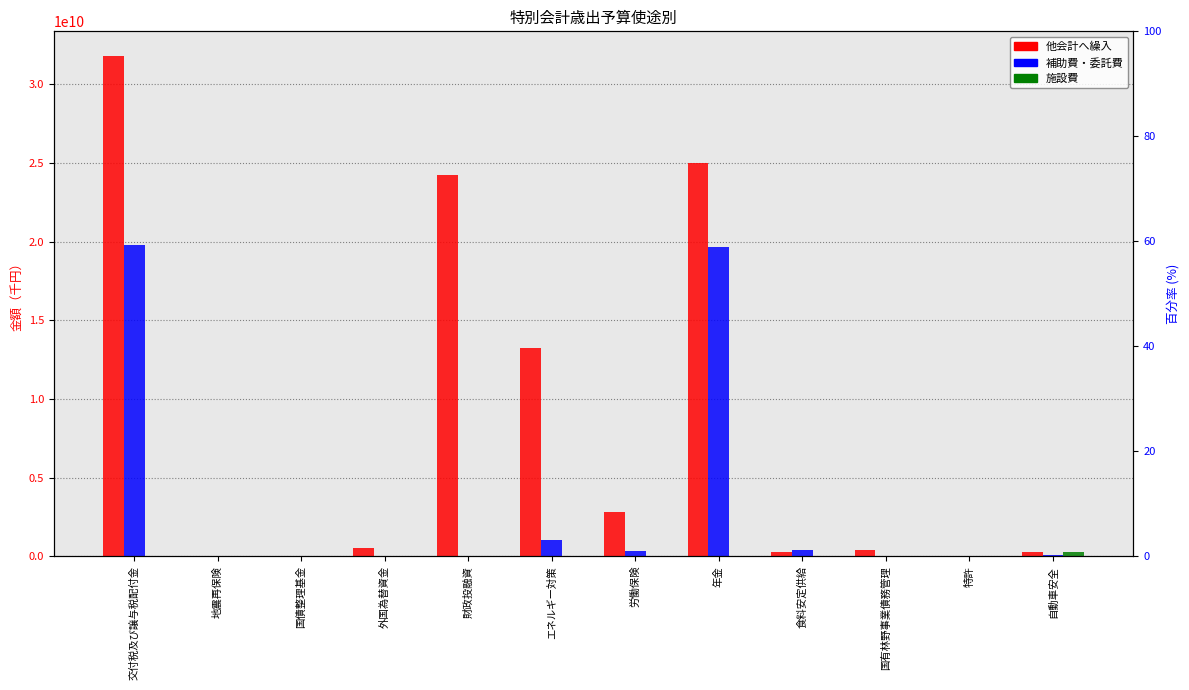

At which label does 補助費・委託費(col_9) first exceed 50503100?

交付税及び譲与税配付金